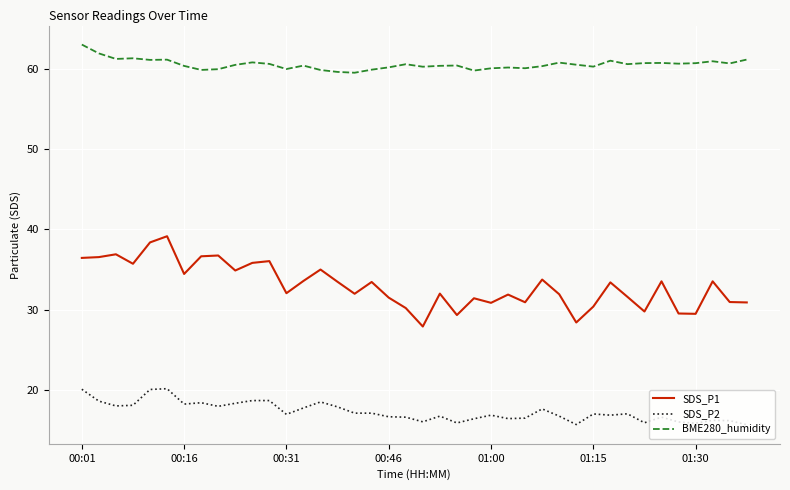

List the series in order of their peak value, highest first.

BME280_humidity, SDS_P1, SDS_P2